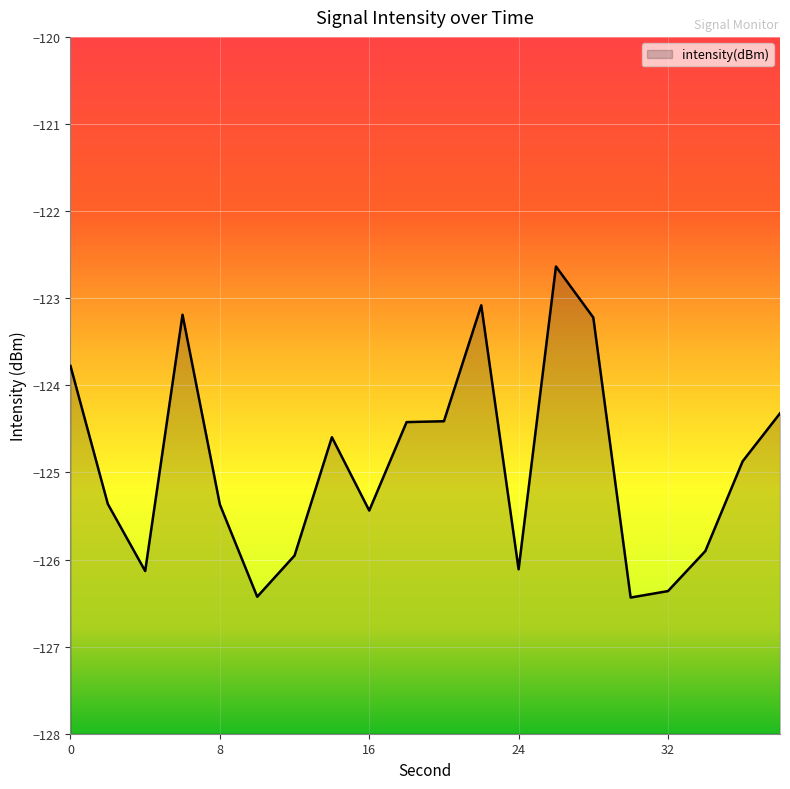

What is the change in value from 0 to 24?

-2.3